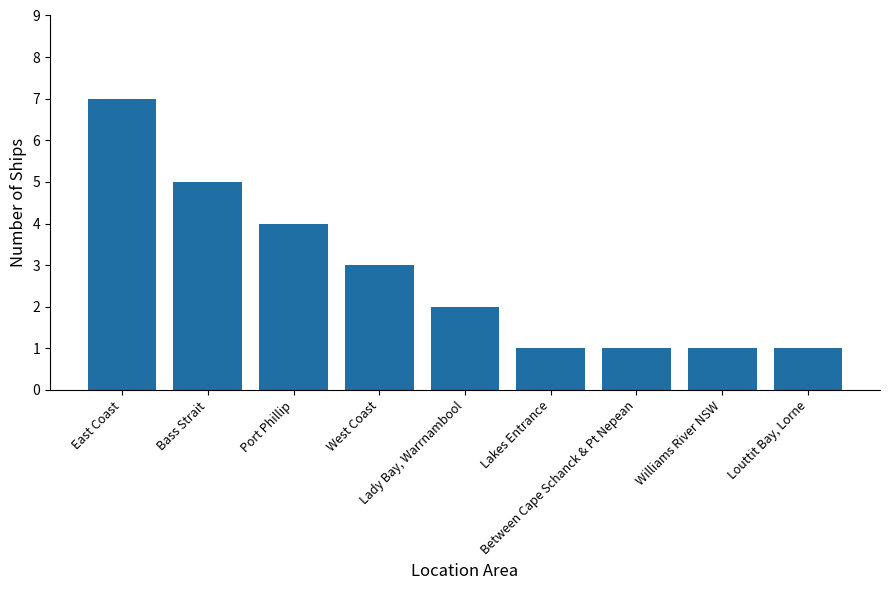

What value does the data have at Lady Bay, Warrnambool?

2